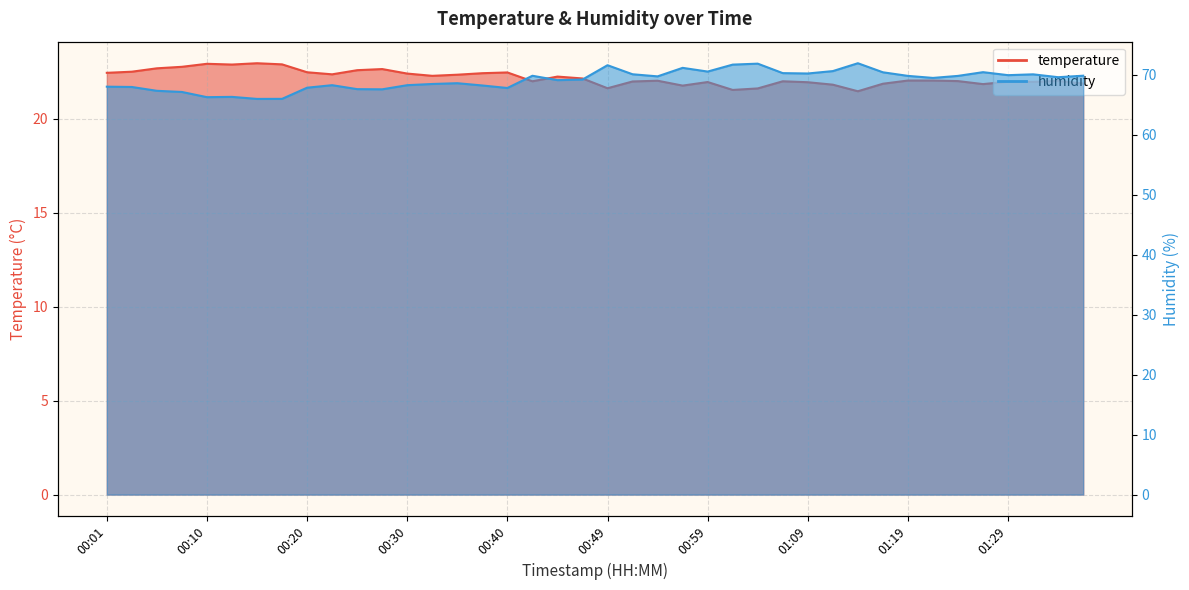

True or false: temperature and humidity intersect in this chart.

False